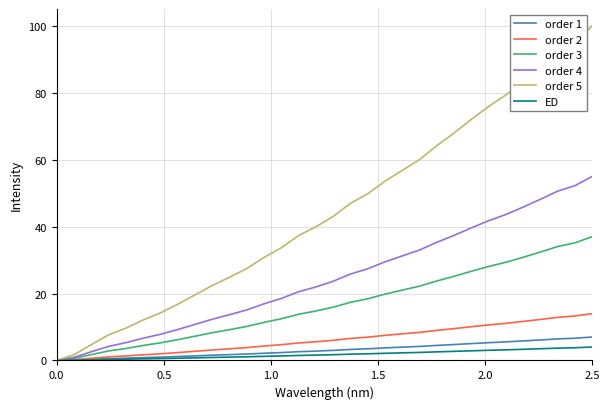

Which series has the largest total across all categories?

order 5